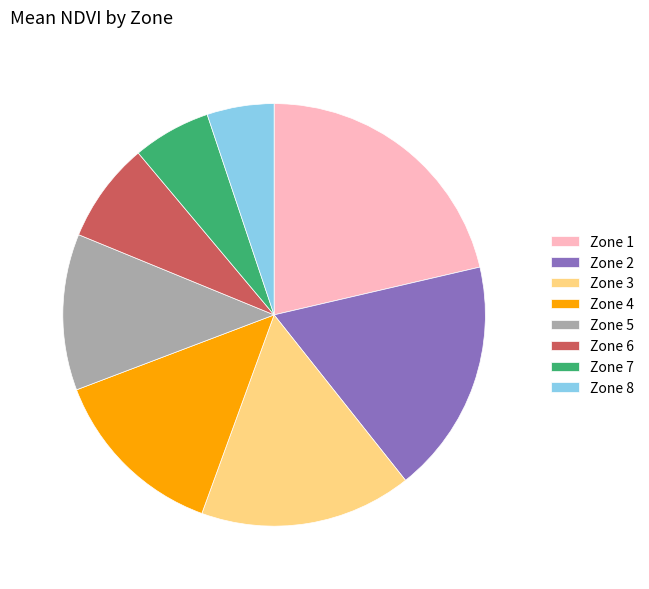

Is the sum of Zone 1 and Zone 8 greater than half?

No